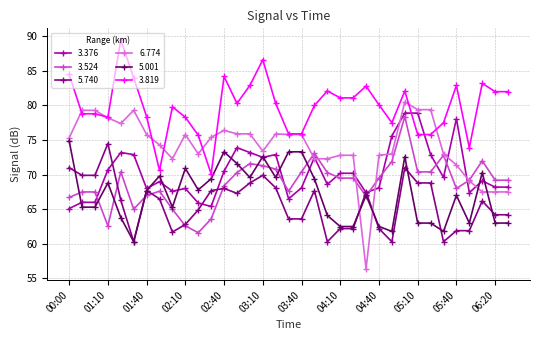

What is the value of the 5.001 point at the 10th from the left?

70.9